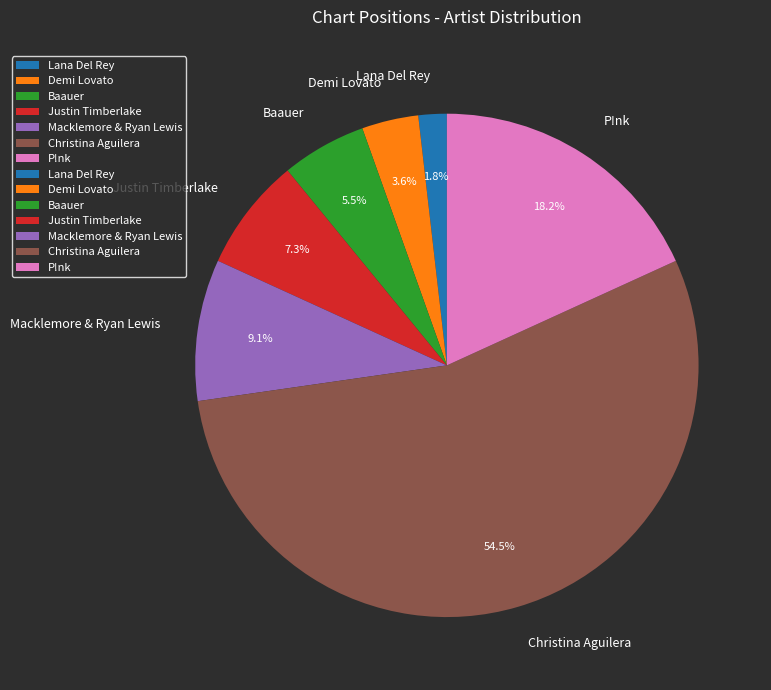

Approximately how many times larger is the value at Macklemore & Ryan Lewis compared to Demi Lovato?

2.5